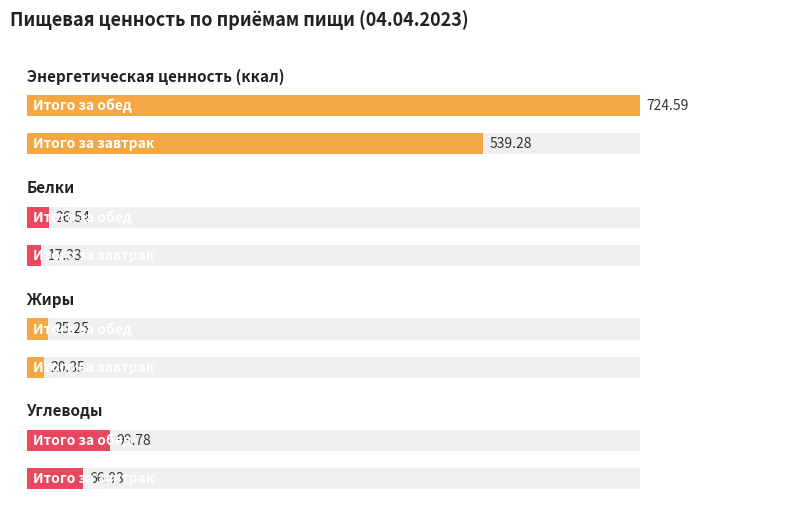

Which series has the largest total across all categories?

Энергетическая ценность (ккал)